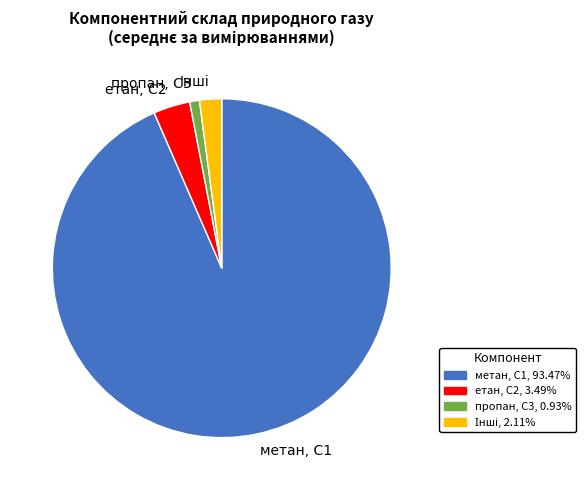

How many segments does this pie chart have?

4